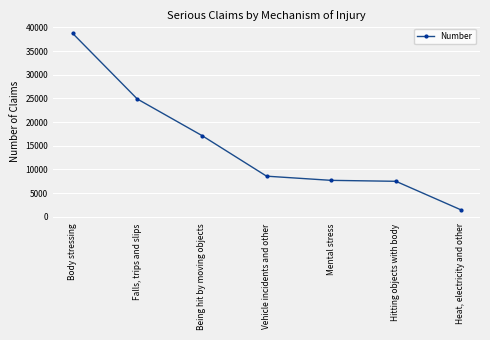

How many values are below 8570?

3